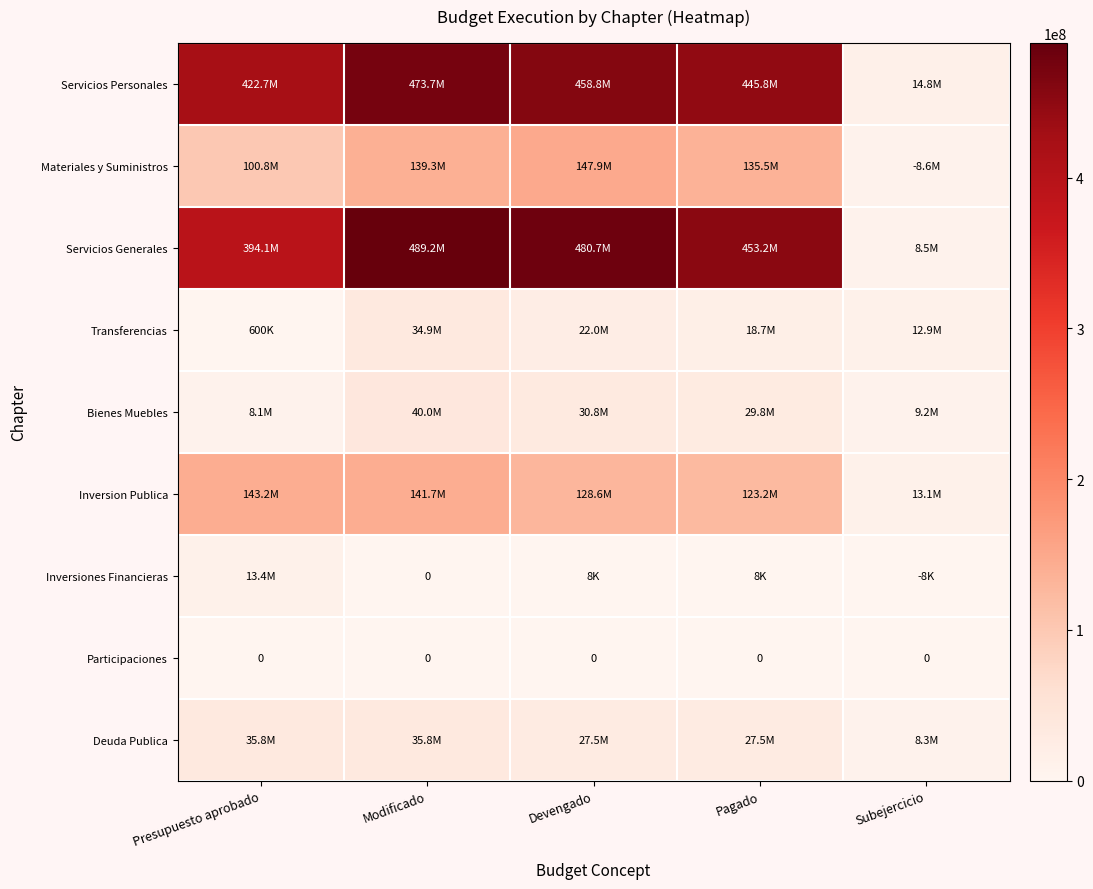

Which series has the largest total across all categories?

Servicios Generales